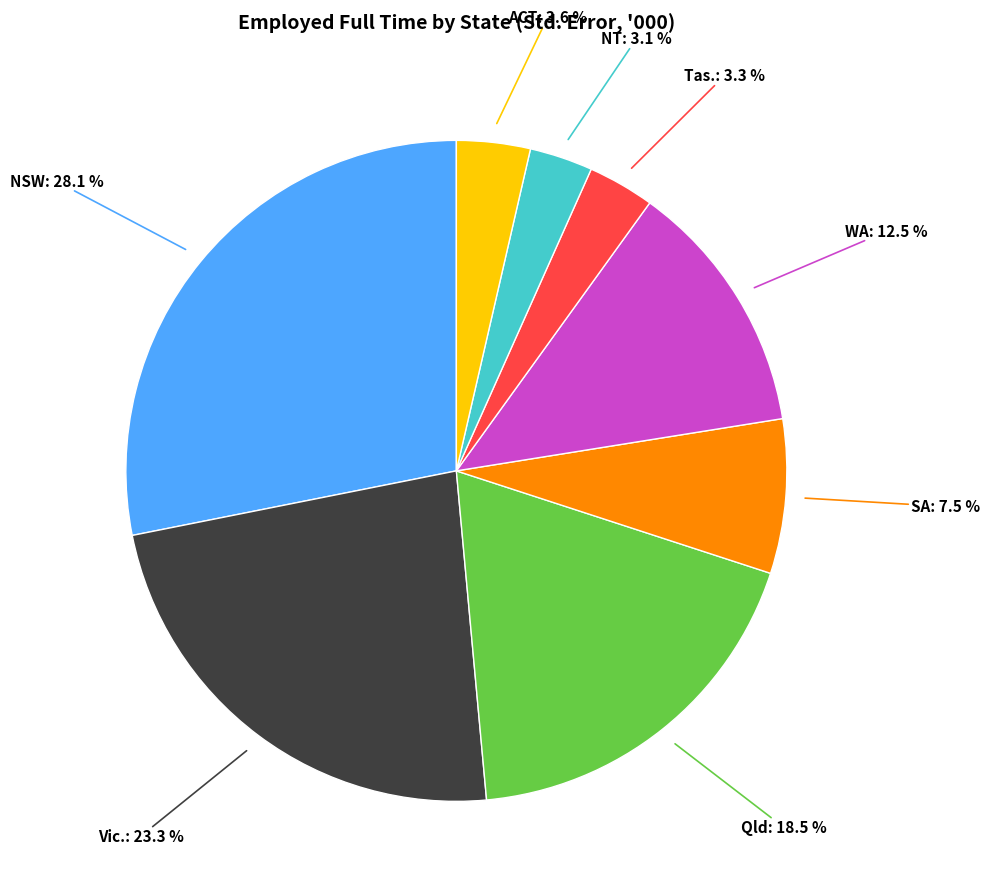

How many segments does this pie chart have?

8